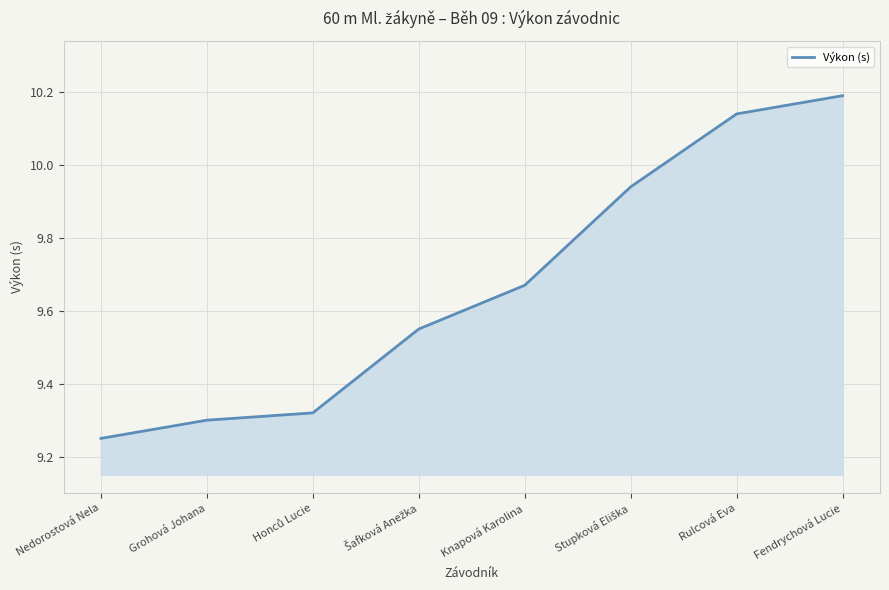

The value at Knapová Karolina is 6.7. True or false?

False